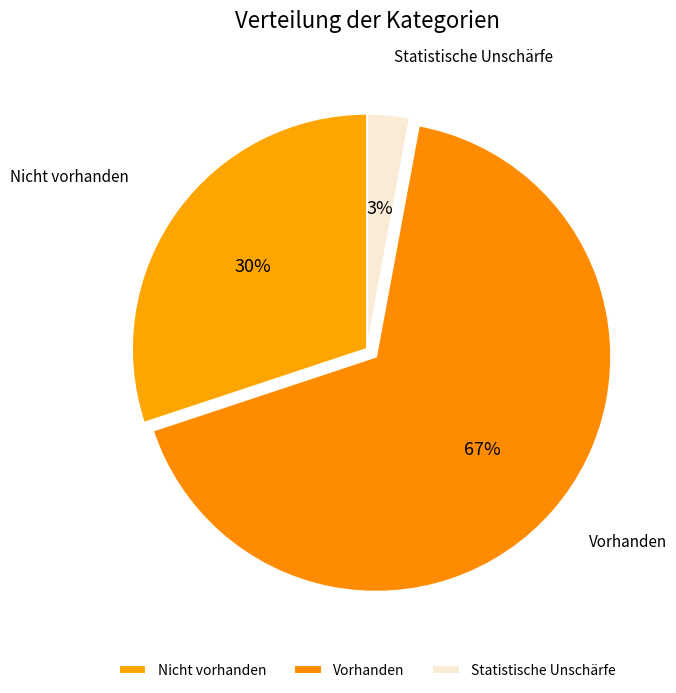

Rank the categories by value from lowest to highest.

Statistische Unschärfe, Nicht vorhanden, Vorhanden